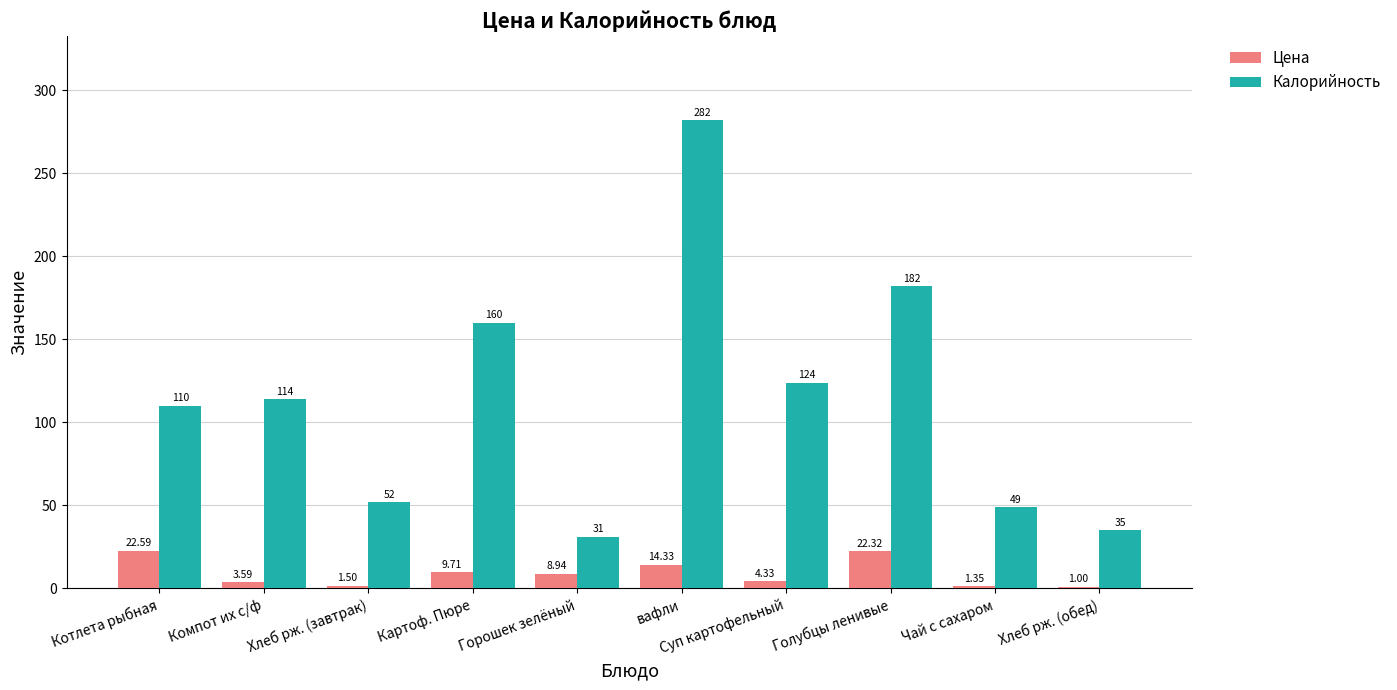

Which series has the largest total across all categories?

Калорийность